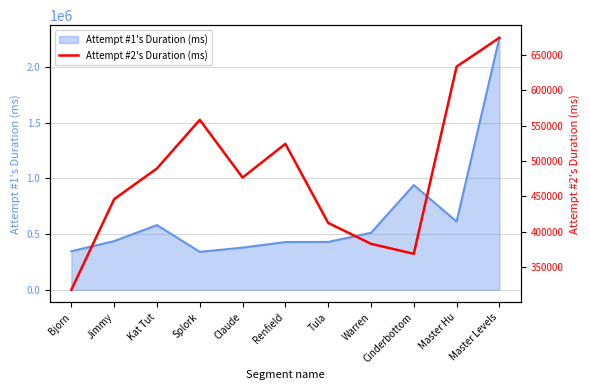

How many points are higher than both their immediate neighbors (excluding endpoints)?

2